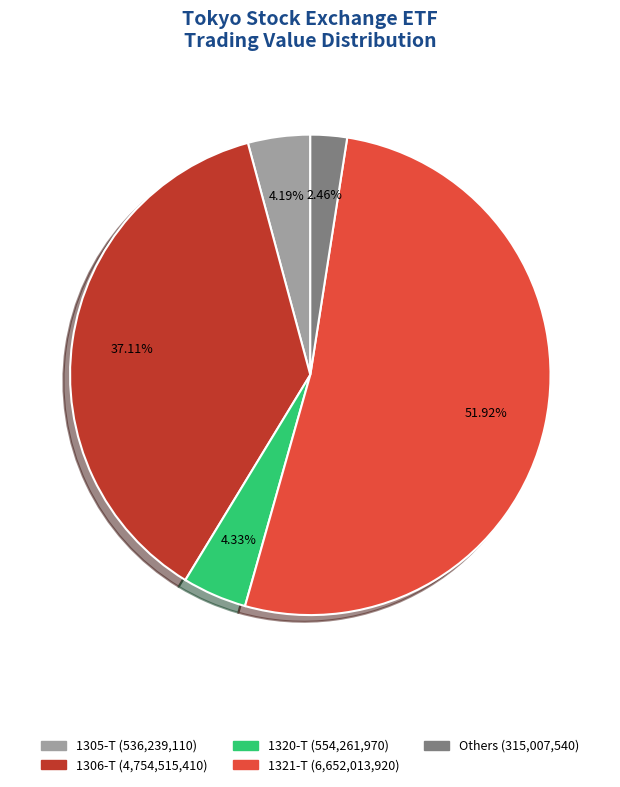

Does any single category account for the majority?

Yes